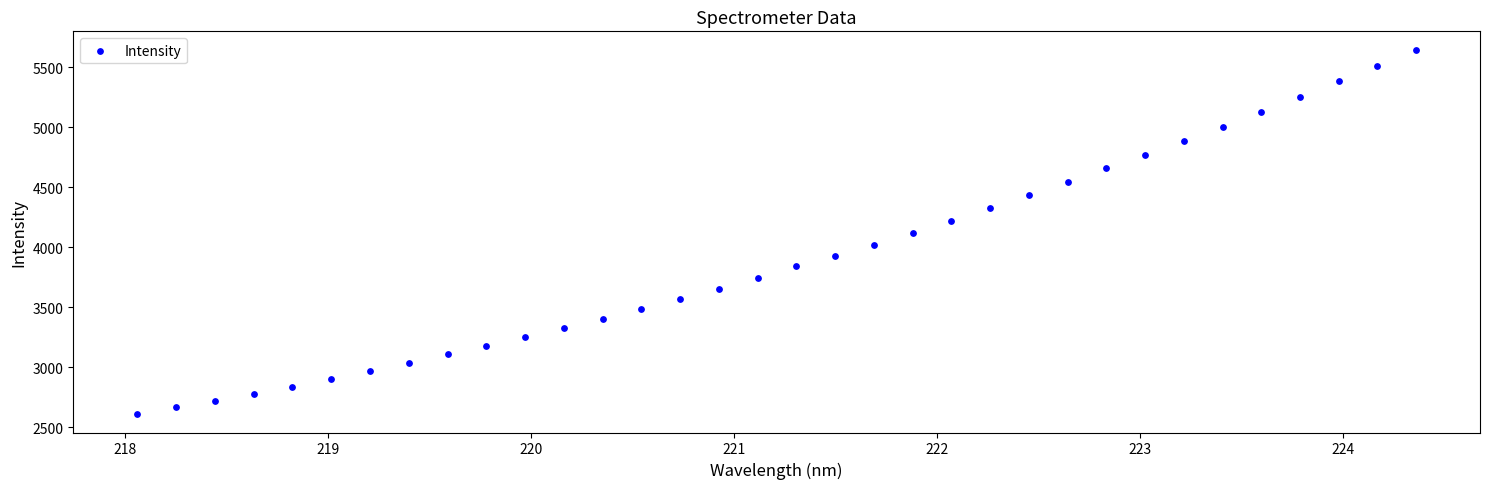

What is the range of Y values (max minus min)?

3039.2